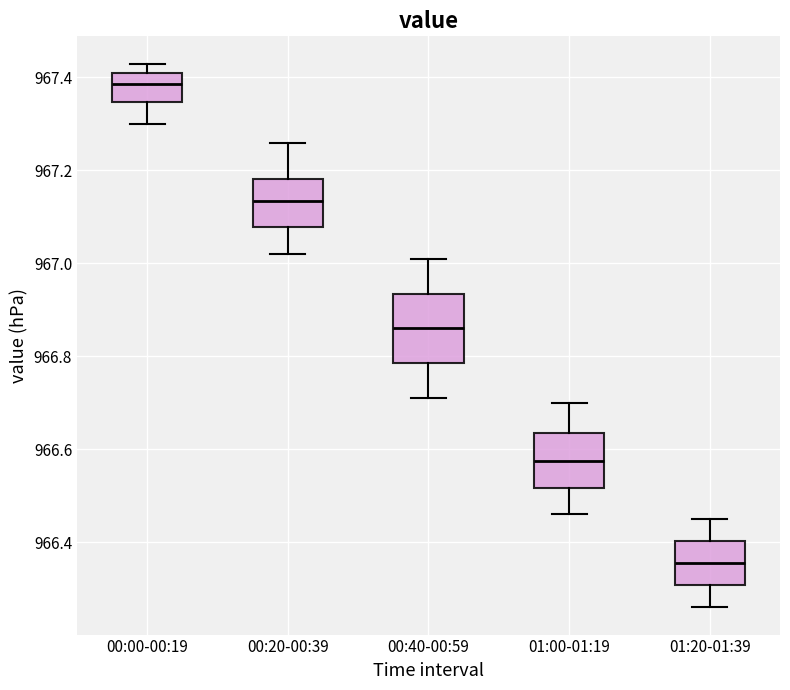

Reading left to right, transcribe this box plot: for each box, give where its median line is, the range the box spans, and where its two whiskers end, as read against the y-axis. The values are not printed on the chart, so give them approximately, as read against the axis.

00:00-00:19: median 967.38, box 967.34 to 967.42, whiskers 967.30 to 967.44
00:20-00:39: median 967.14, box 967.08 to 967.18, whiskers 967.02 to 967.26
00:40-00:59: median 966.86, box 966.78 to 966.94, whiskers 966.72 to 967.02
01:00-01:19: median 966.58, box 966.52 to 966.64, whiskers 966.46 to 966.70
01:20-01:39: median 966.36, box 966.30 to 966.40, whiskers 966.26 to 966.46